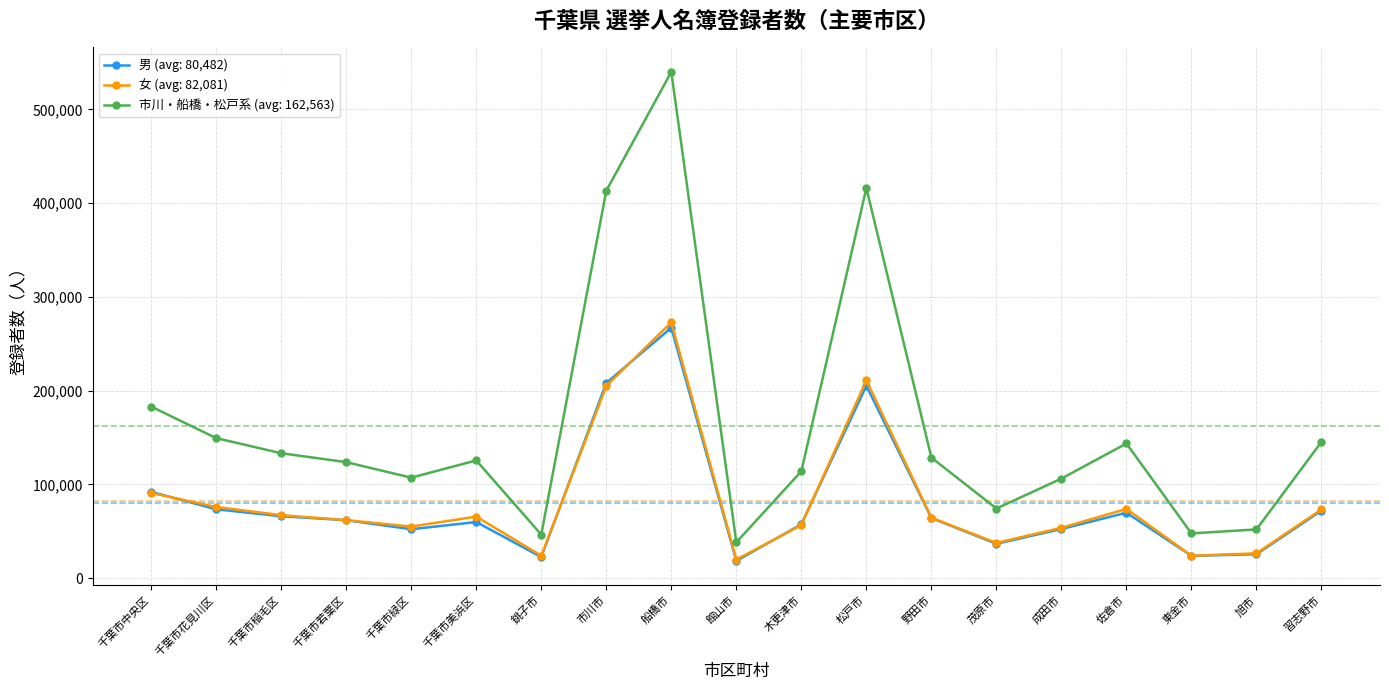

How many series are shown in this chart?

3